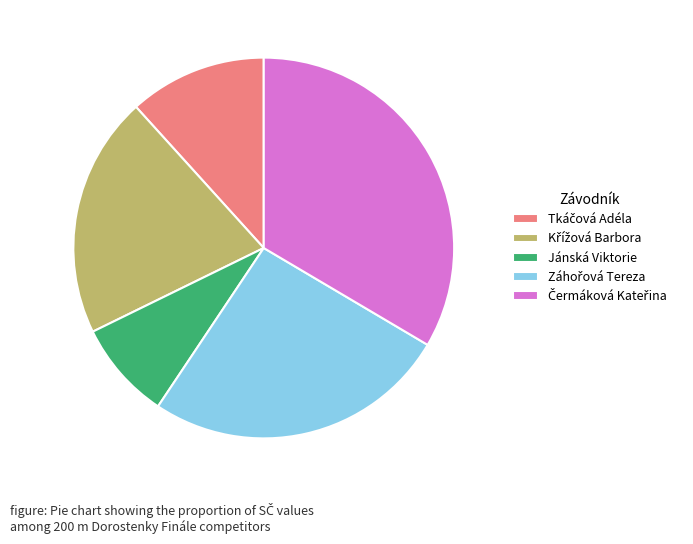

What is the smallest slice in the pie chart?

Jánská Viktorie